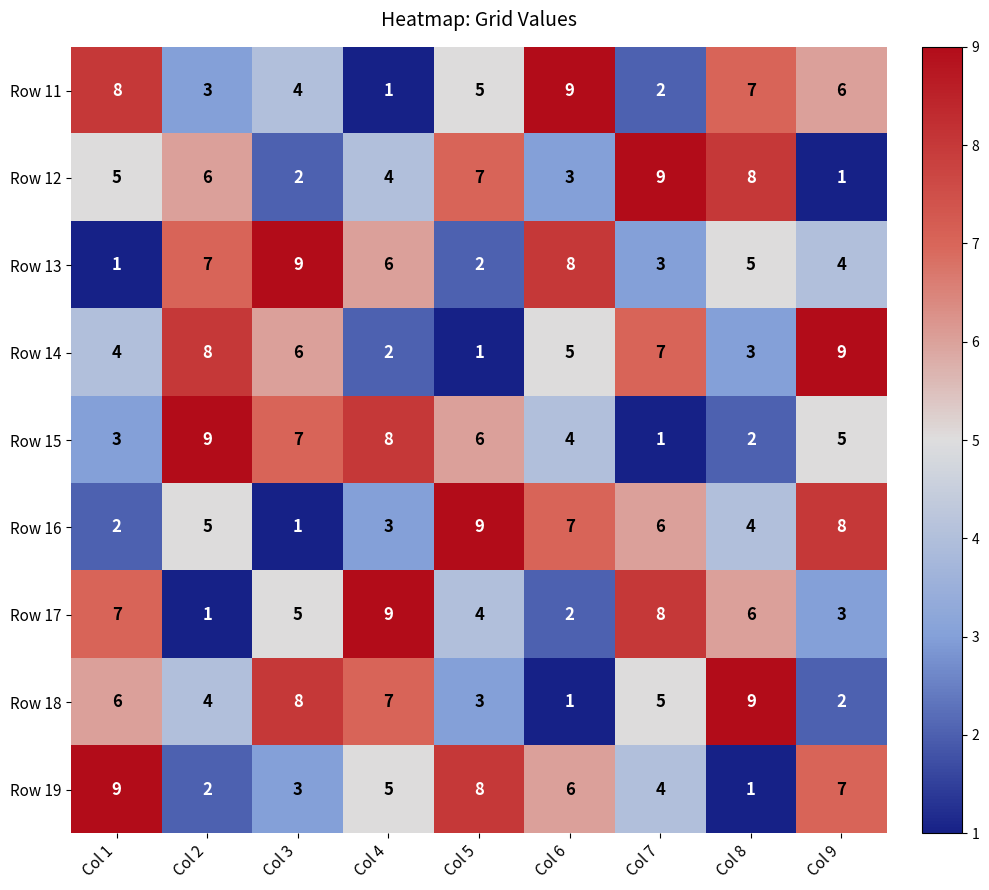

Count the number of categories in the chart.

9